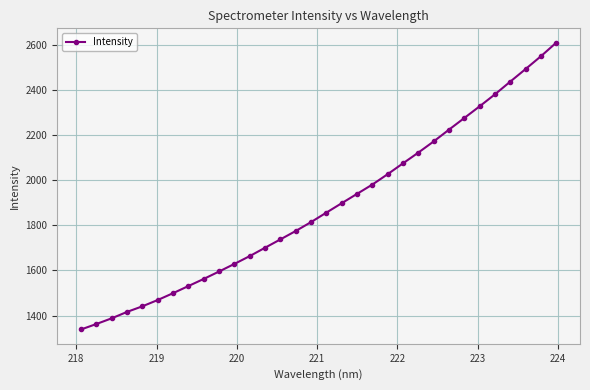

What is the minimum value shown in the chart?

1338.6